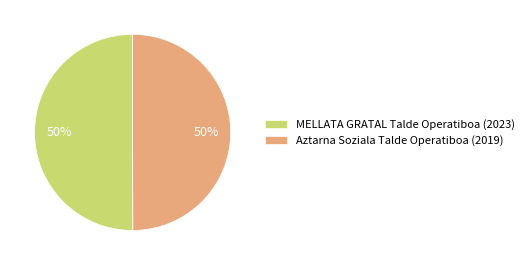

Do Aztarna Soziala Talde Operatiboa (2019) and MELLATA GRATAL Talde Operatiboa (2023) together represent more than half of the pie?

Yes